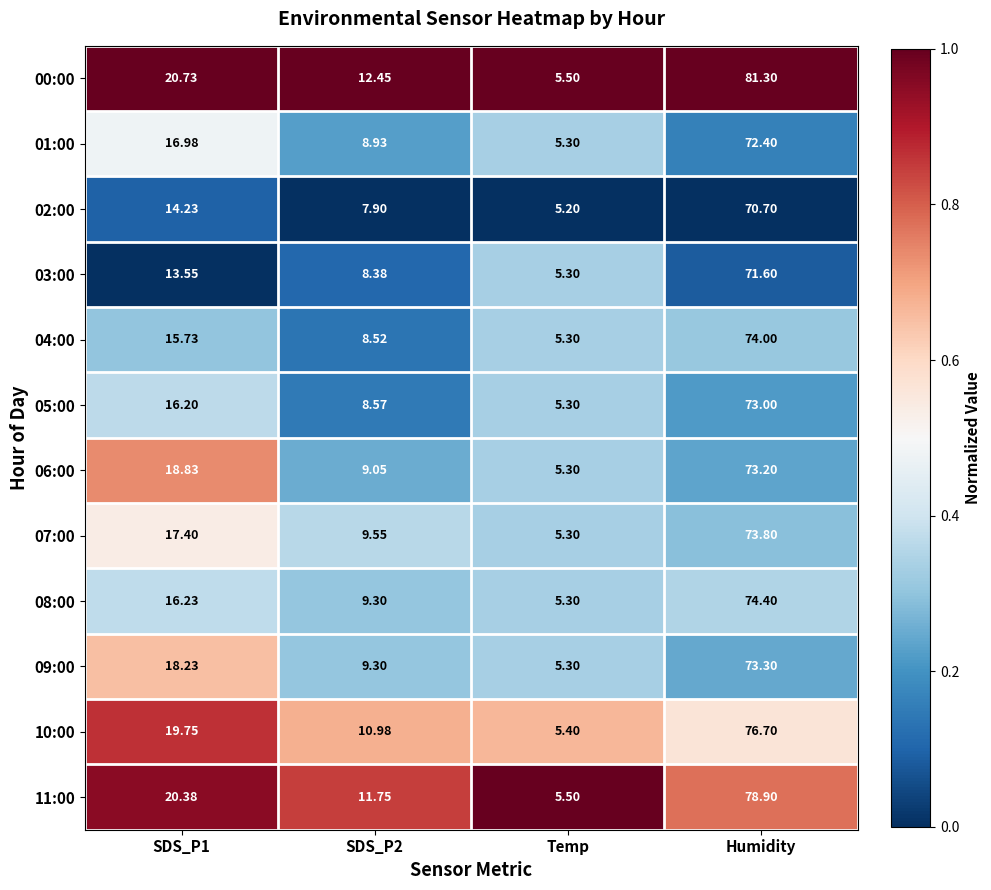

At Humidity, list the series in order from largest to smallest.

00:00, 11:00, 10:00, 08:00, 04:00, 07:00, 09:00, 06:00, 05:00, 01:00, 03:00, 02:00